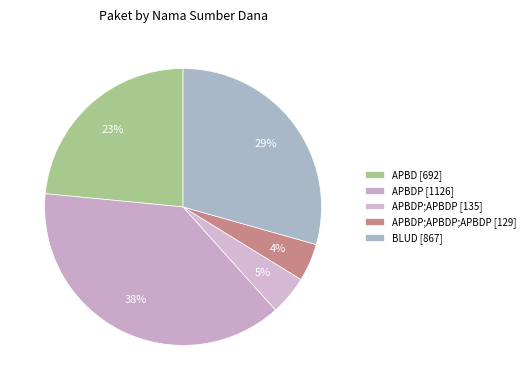

Does any single category account for the majority?

No